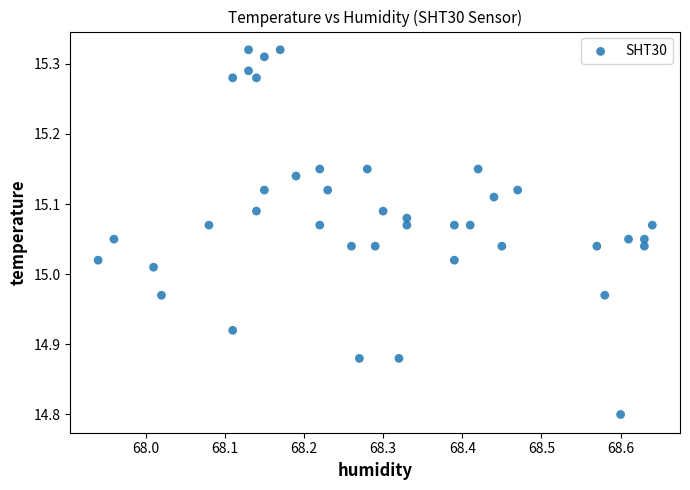

What is the range of Y values (max minus min)?

0.5